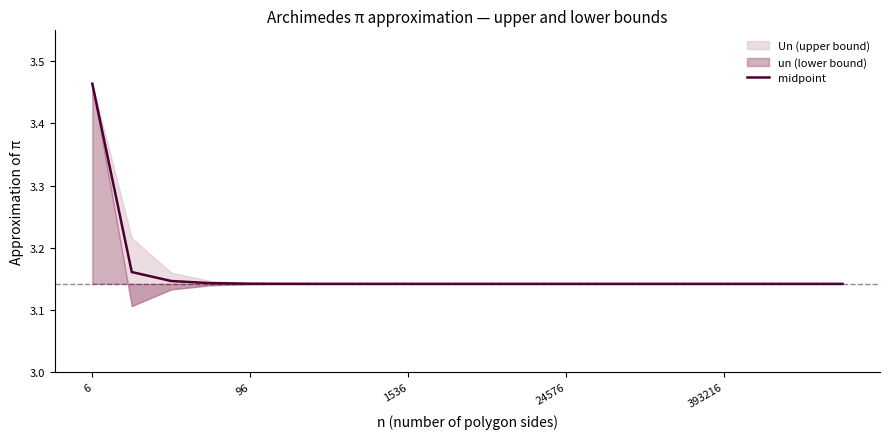

What is the approximate value at 6?

3.5